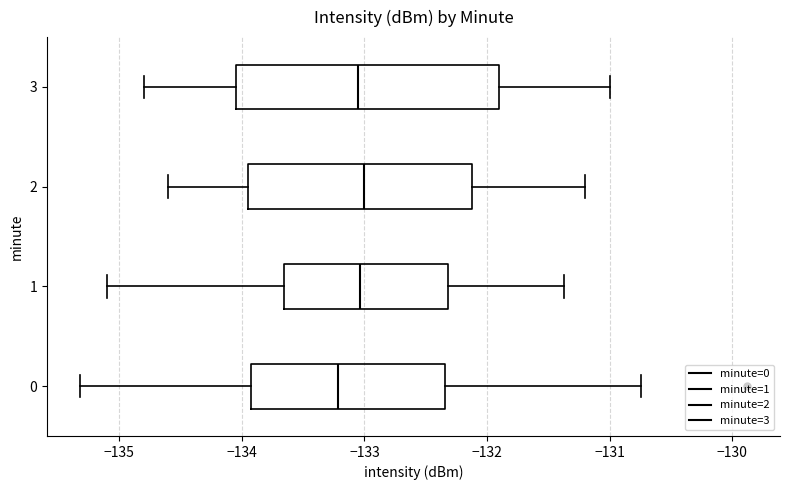

Comparing the boxes themselves (not the whiskers), which one is the widest?

3